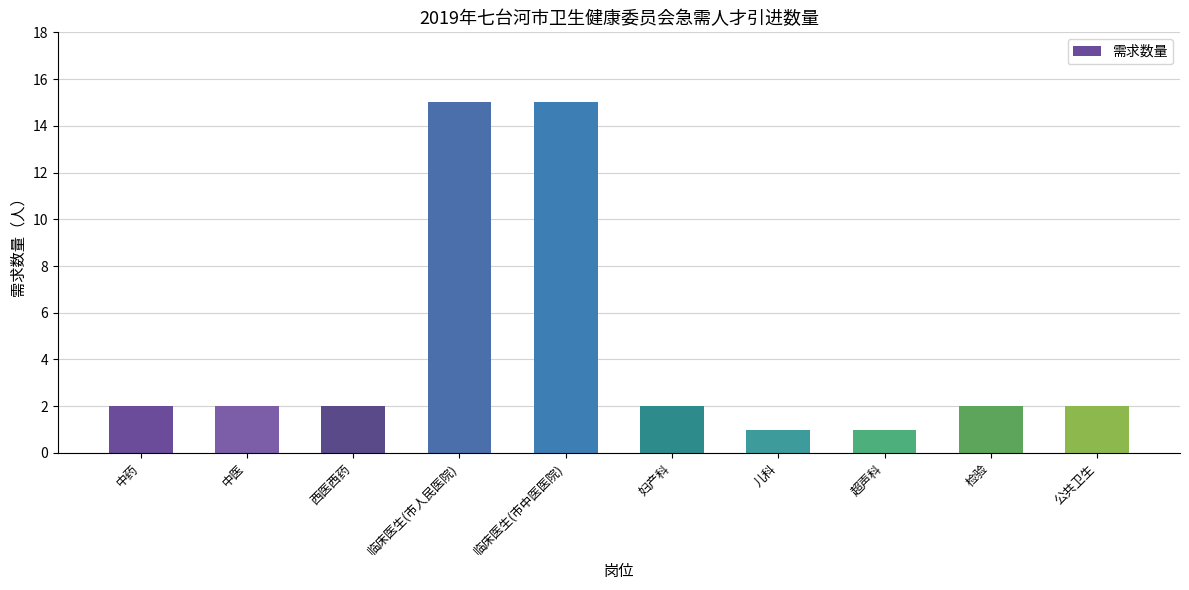

True or false: the data shows 0 at 超声科.

False